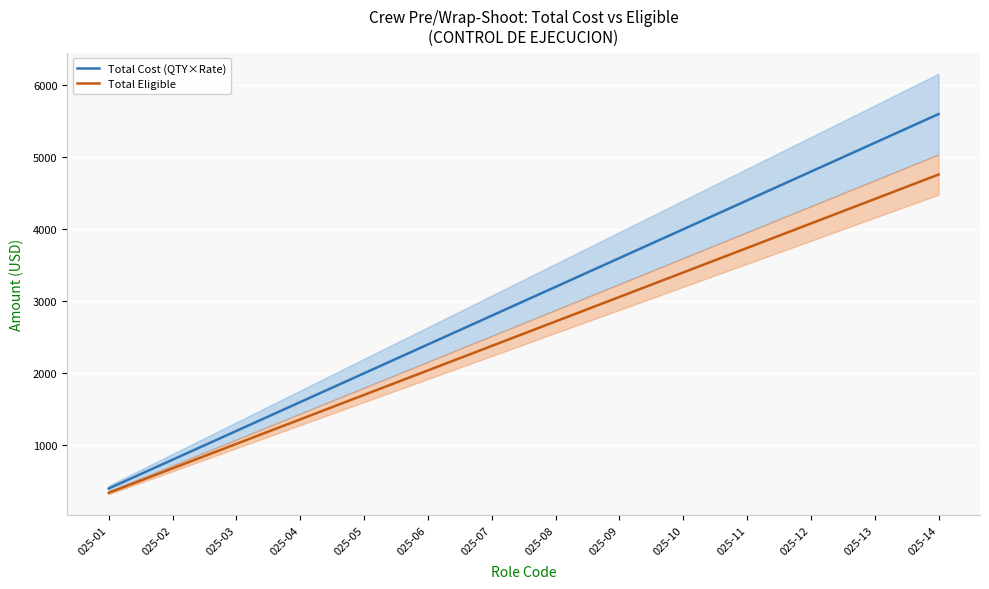

What is the difference between the maximum and minimum values in the Total Cost (QTY×Rate) series?

5200